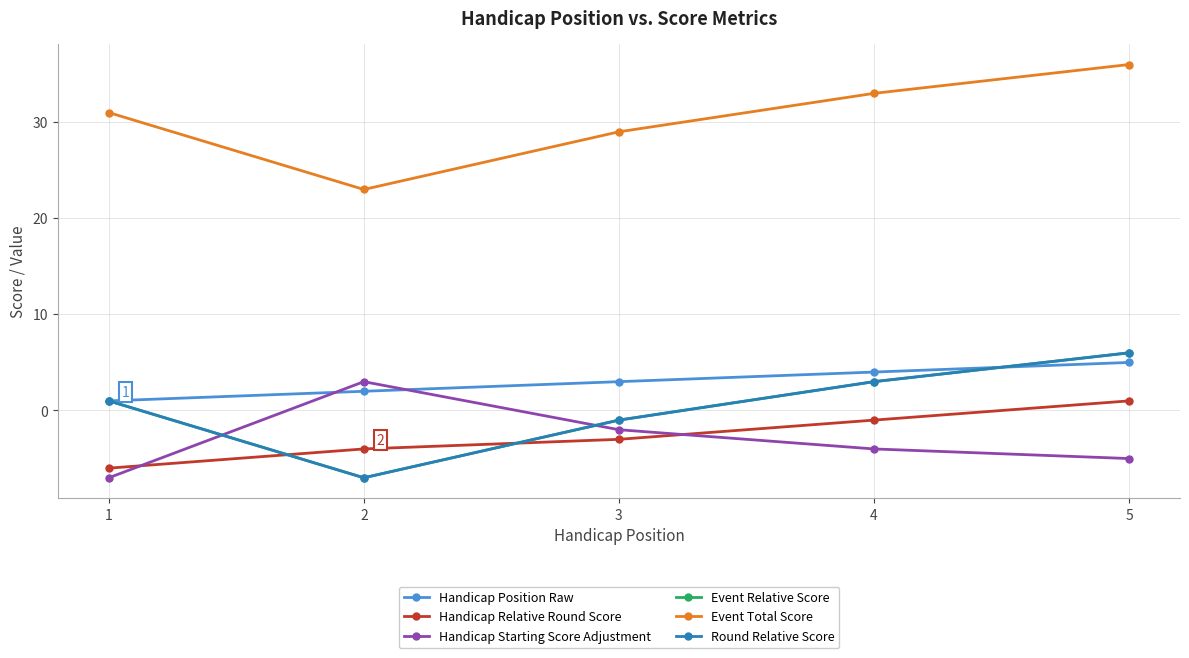

The value of Handicap Relative Round Score at 1 is -9. True or false?

False